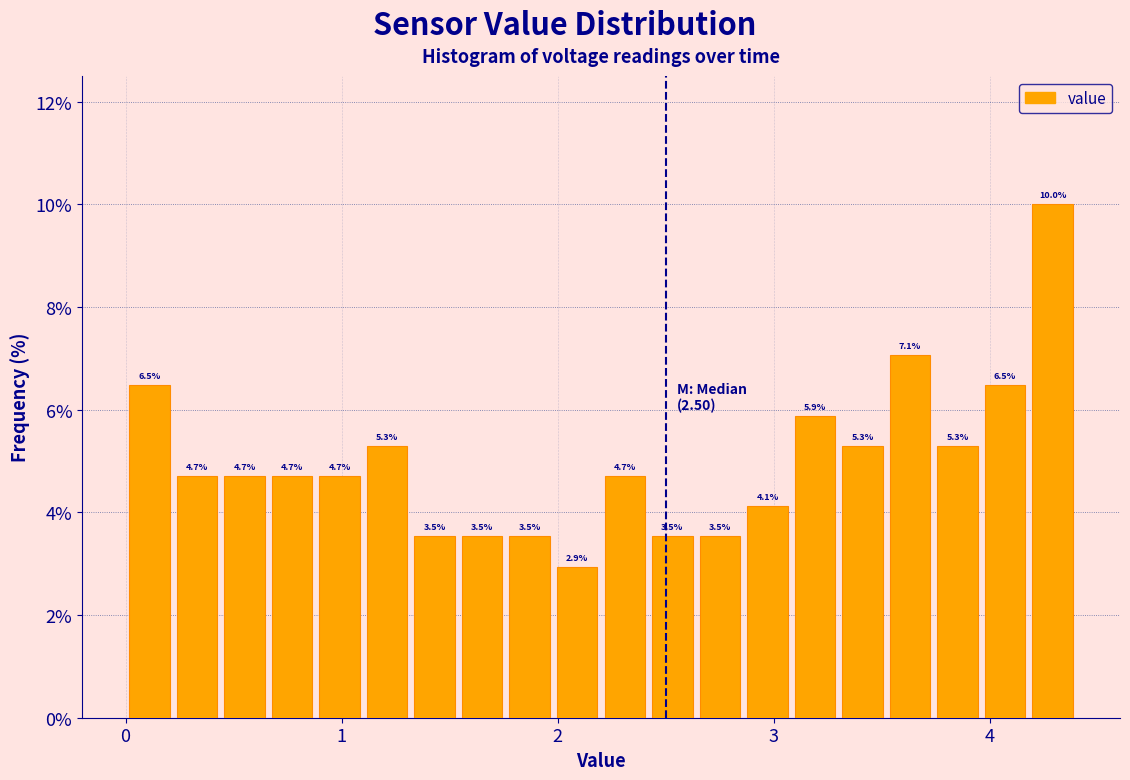

Around what value on the x-axis is the tallest bar? Give the approximate position of its centre, as read against the axis.

4.3